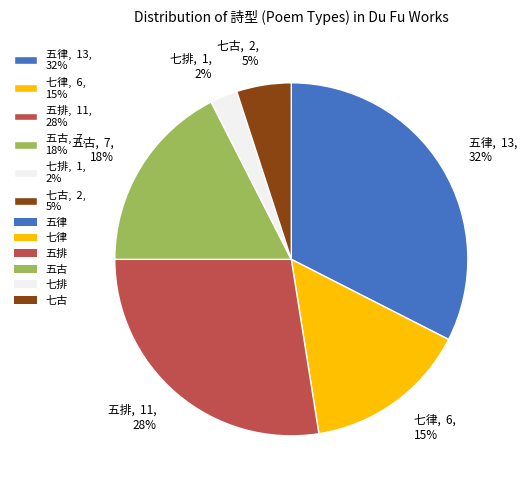

Approximately how many times larger is the value at 七古 compared to 五律?

0.2